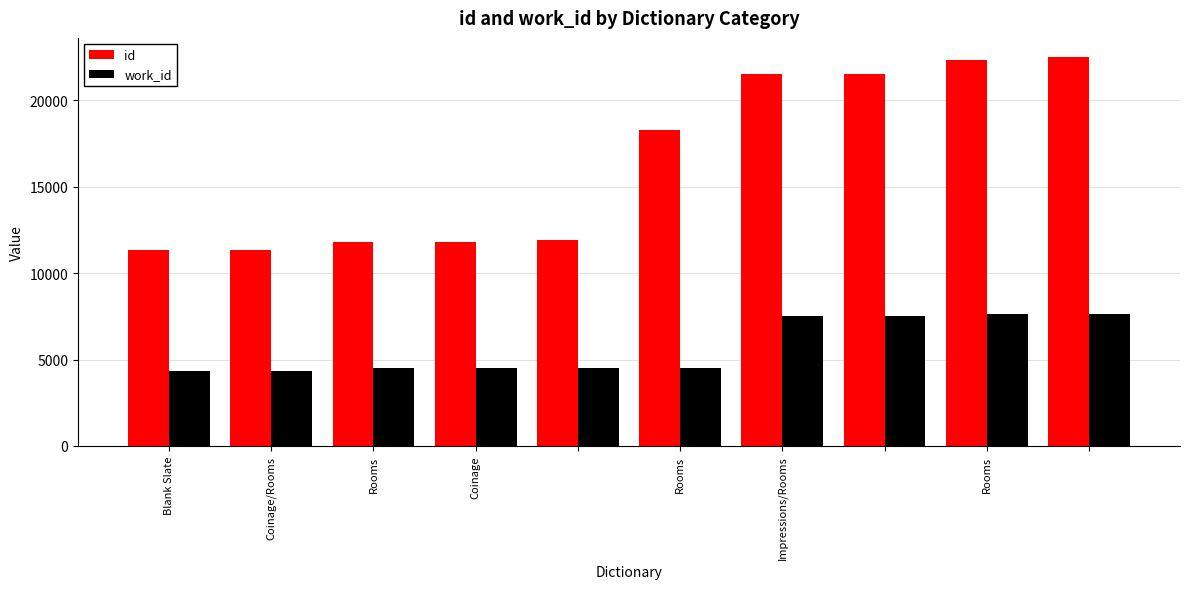

List the series in order of their overall mean, highest first.

id, work_id